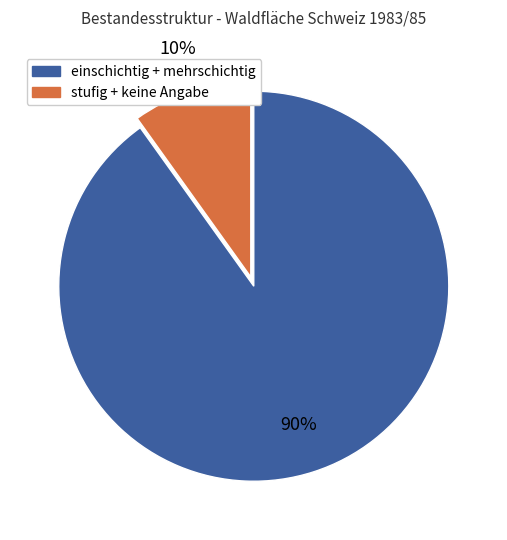

Is there any slice that represents more than half of the pie?

Yes